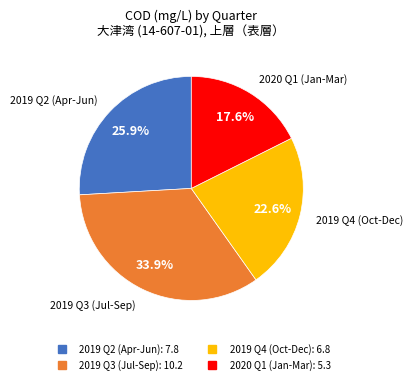

To the nearest percent, what is the average slice percentage?

25%